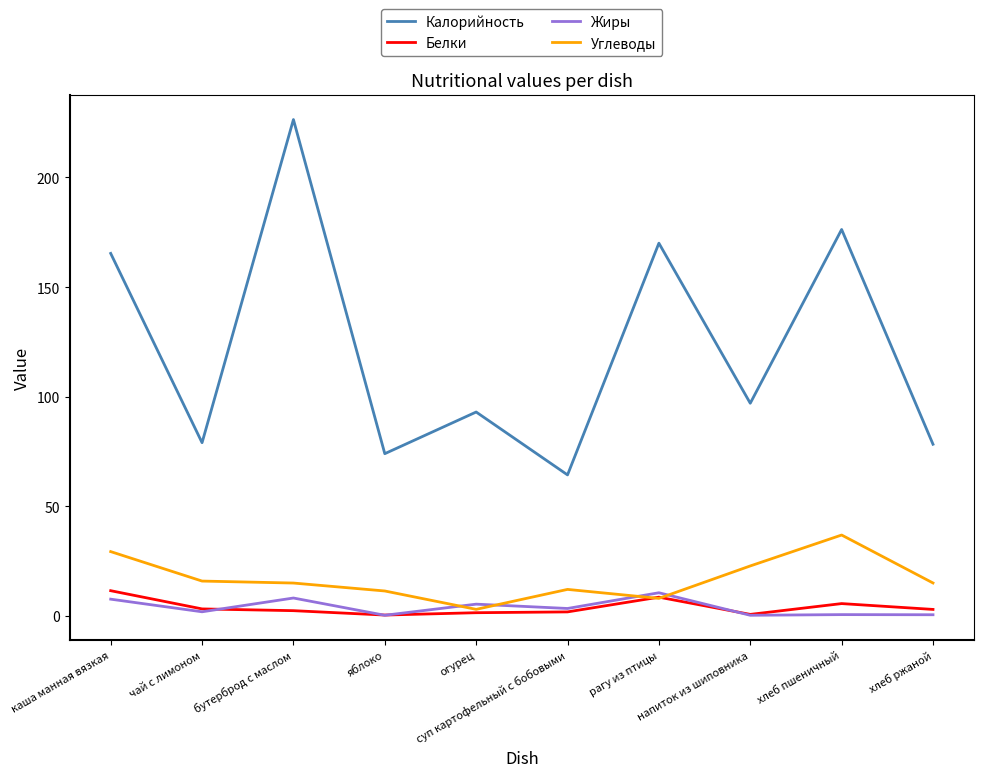

True or false: Жиры has more than 1 interior local peaks.

True